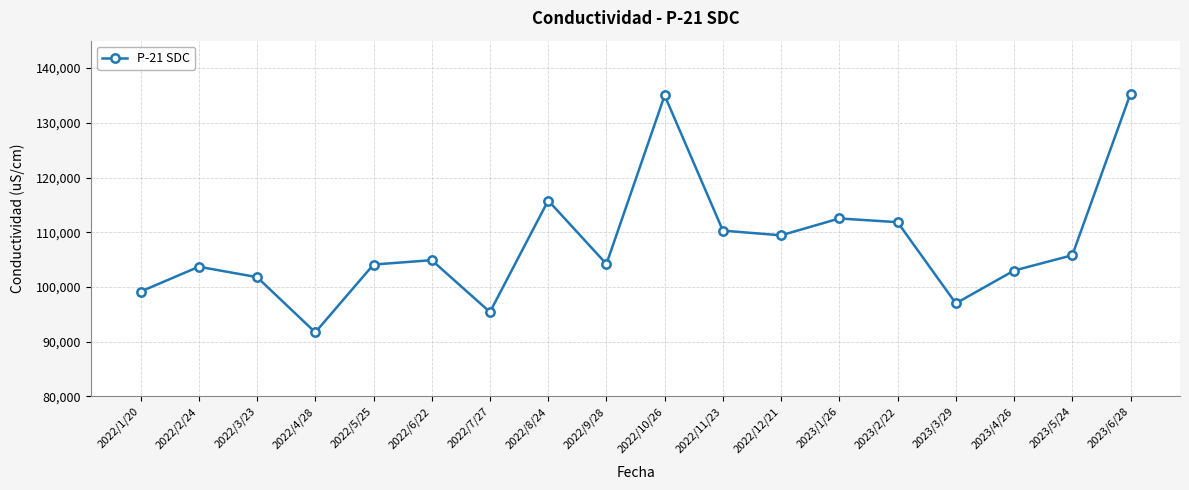

Read the value at 2022/6/22, to the nearest 10.

104900